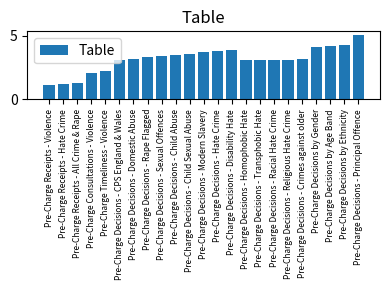

Which label corresponds to the smallest value in the chart?

Pre-Charge Receipts - Violence